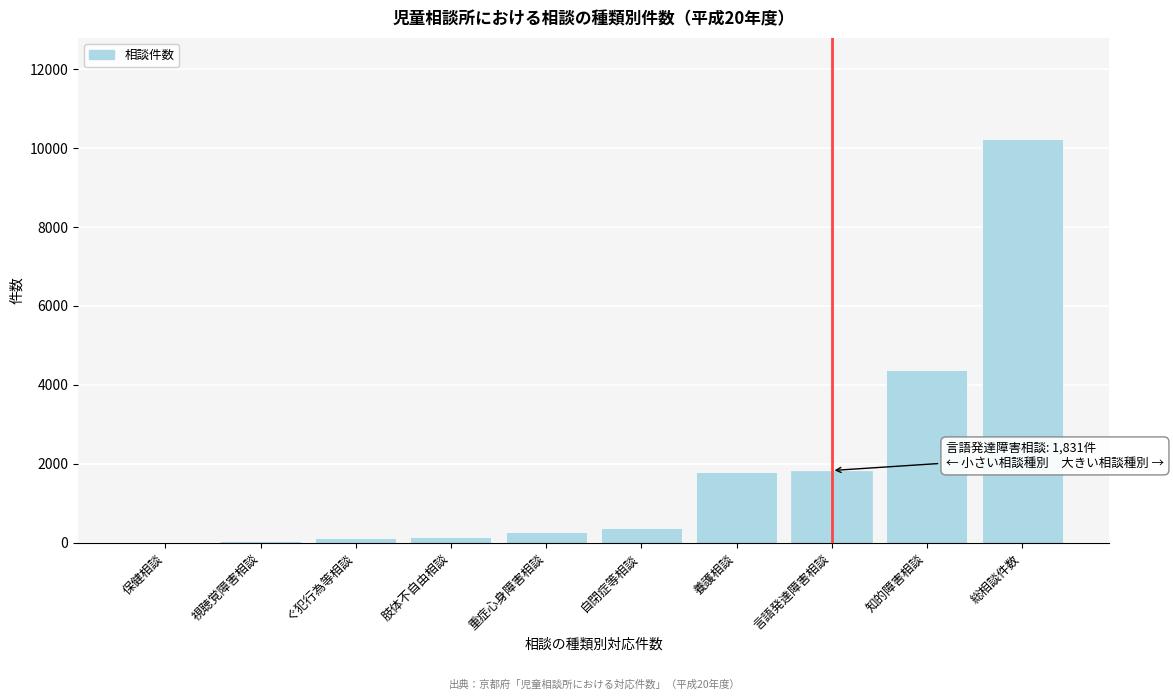

The value at 総相談件数 is 5918. True or false?

False